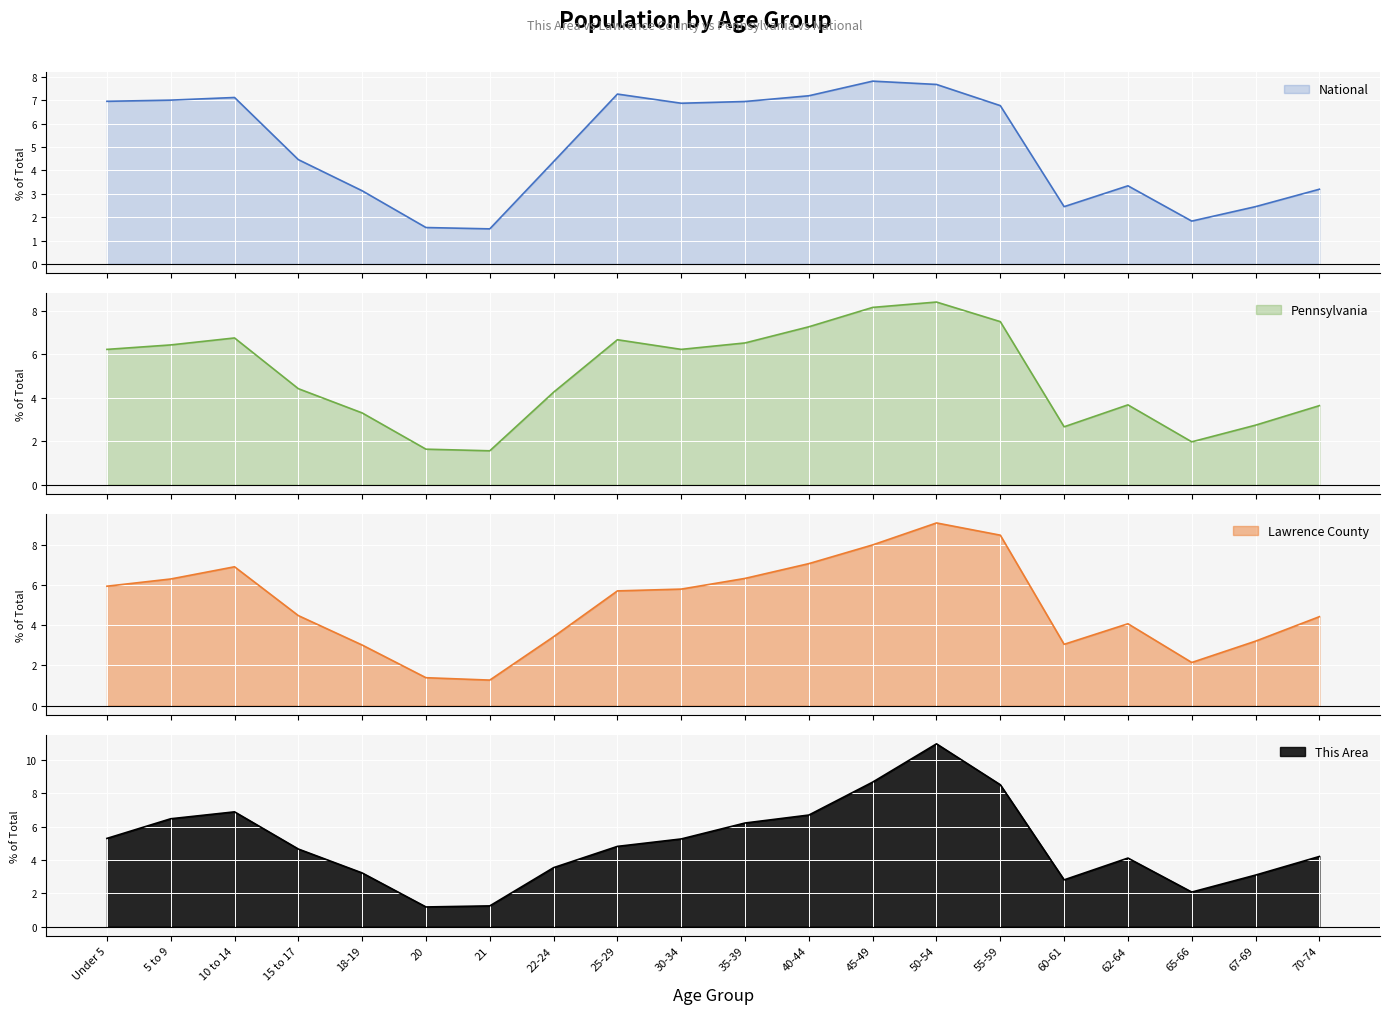

What is the label of the 17th point from the right?

15 to 17